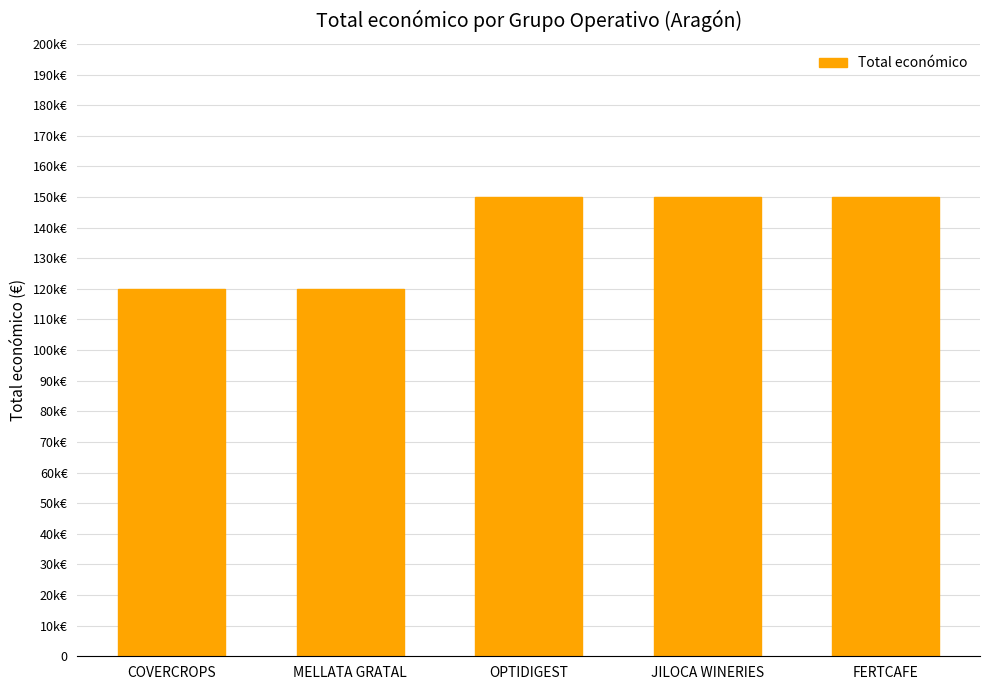

What is the minimum value shown in the chart?

120000